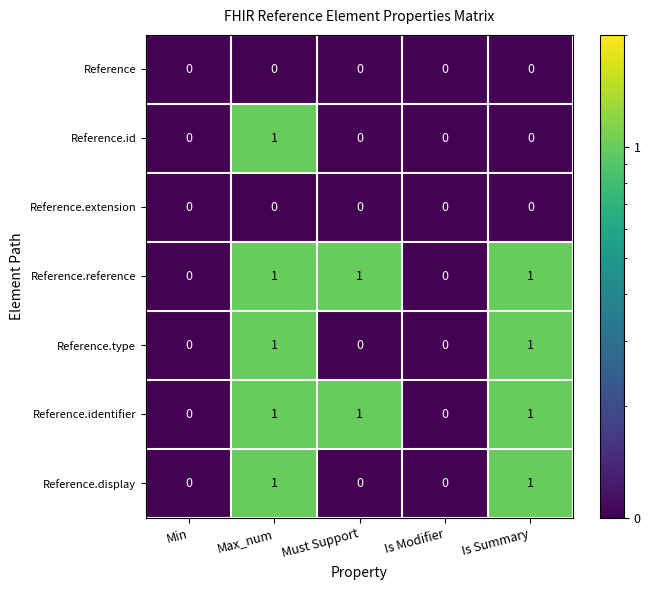

The value of Reference.reference at Must Support is 1. True or false?

True